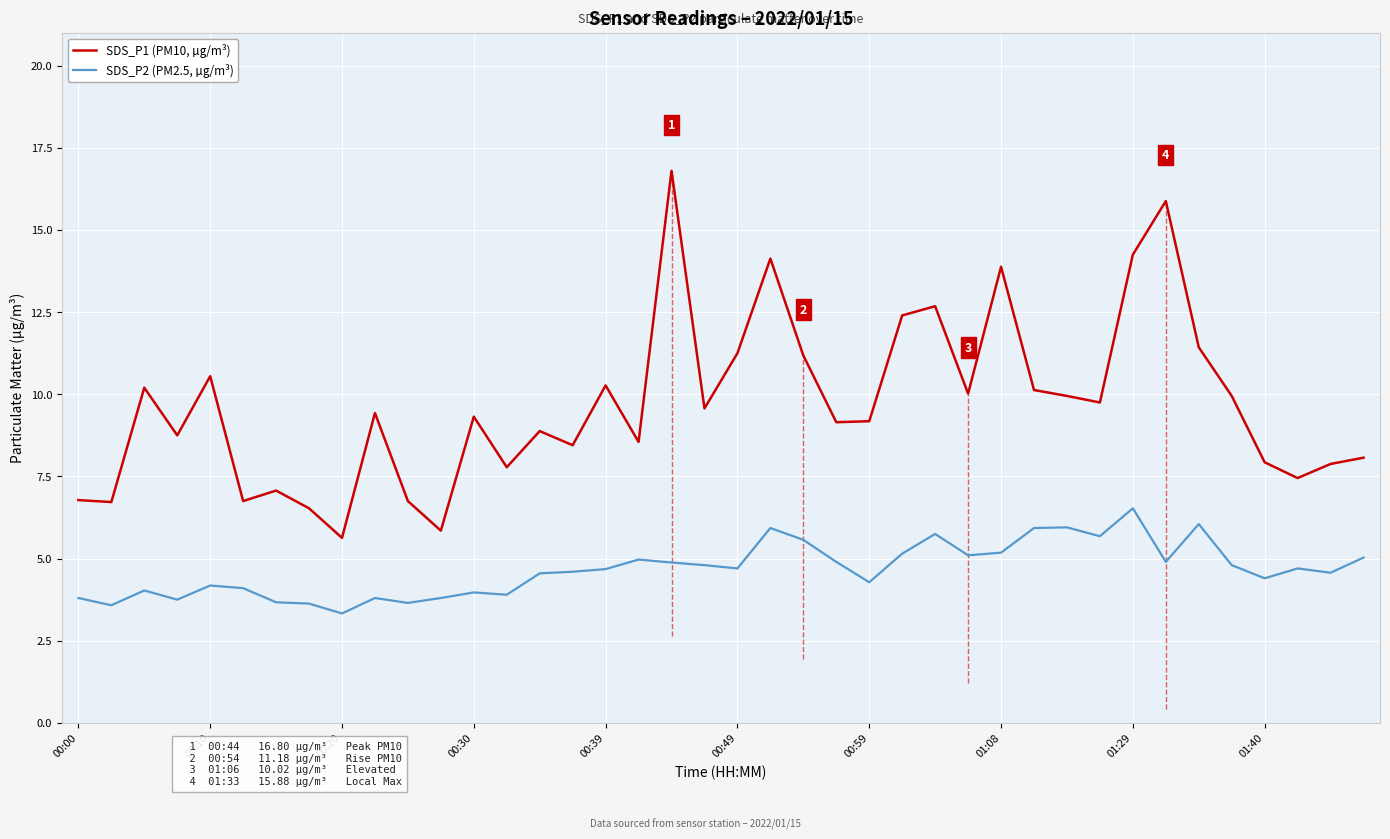

Is this an area chart (filled region under the line)?

No